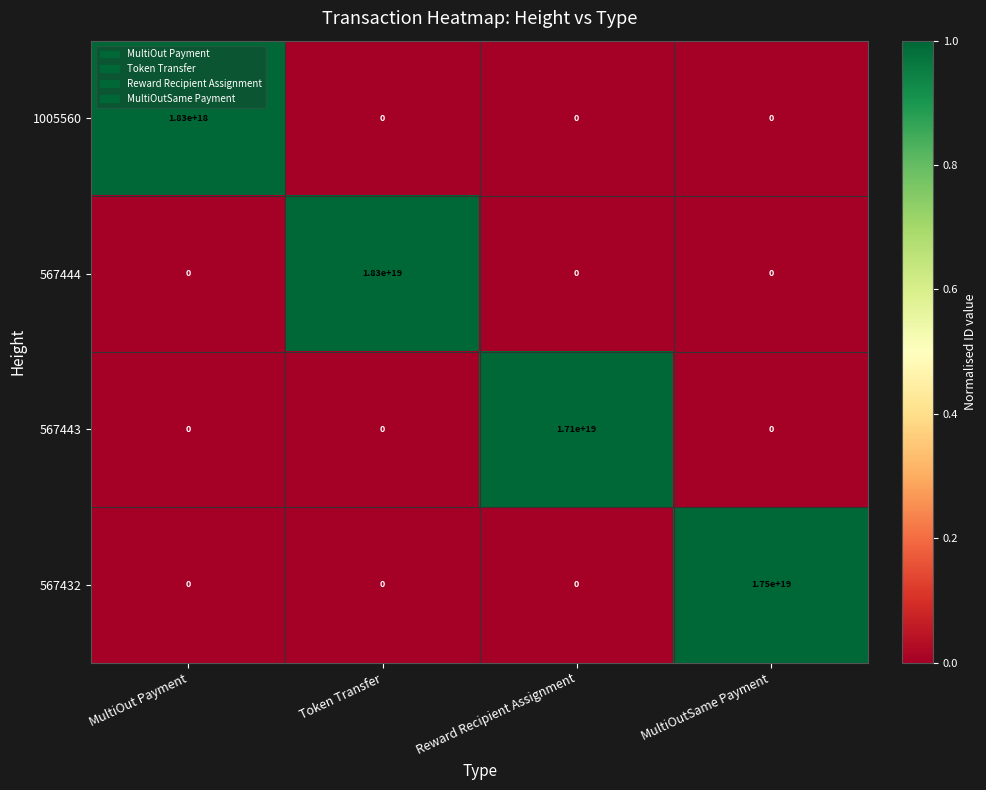

At which category does the chart reach its peak across all series?

Token Transfer